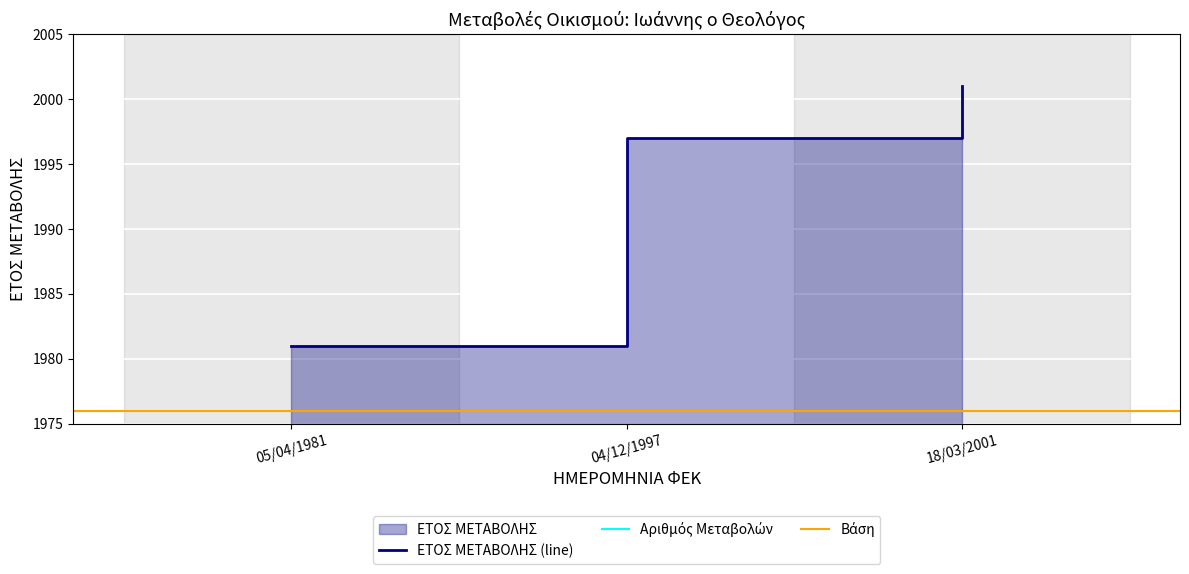

Is it true that the value at 18/03/2001 is 2001?

True